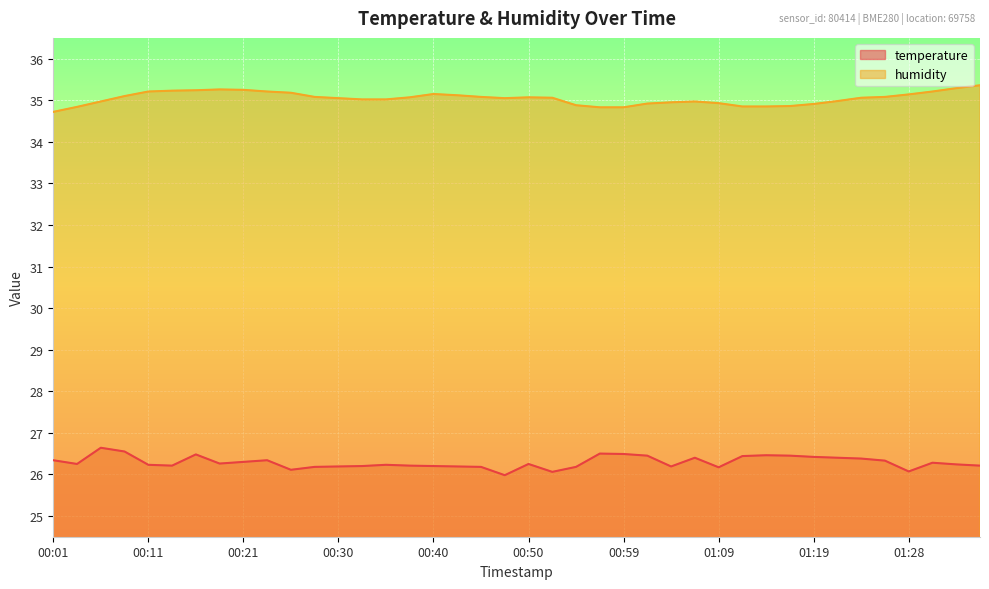

What is the minimum value for humidity?

34.7